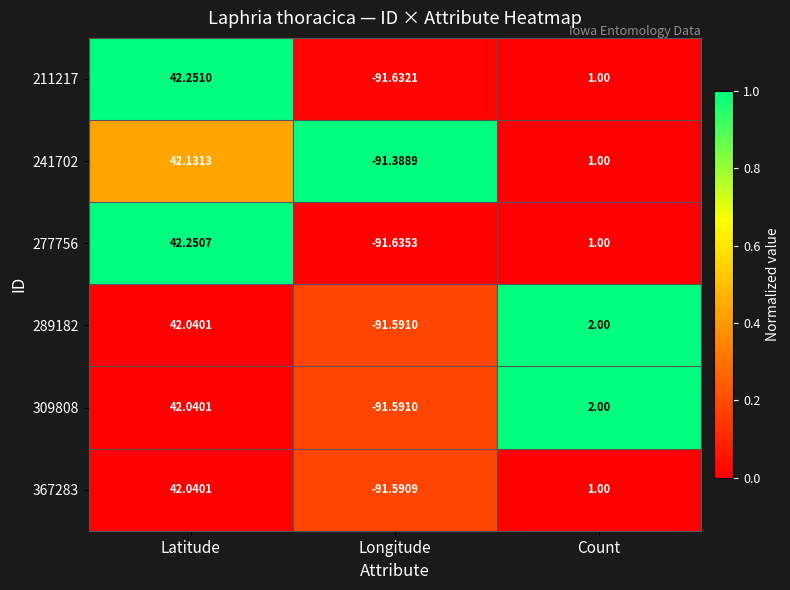

At which label does 367283 reach its minimum?

Longitude